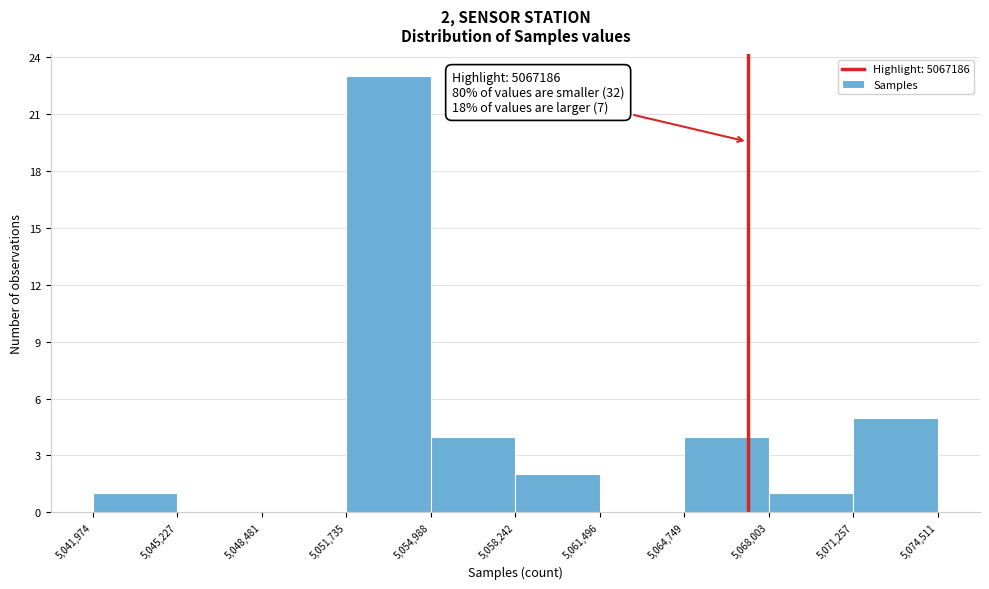

Over which range of the x-axis is the bar tallest?

5,051,735 to 5,054,988